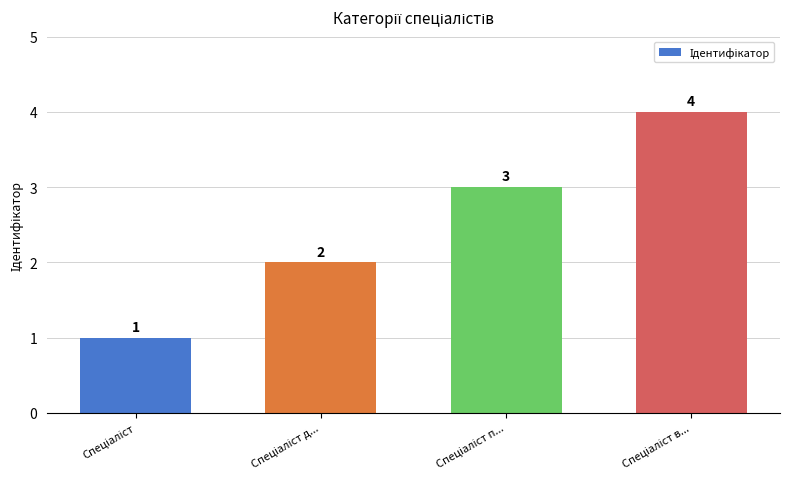

What is the minimum value shown in the chart?

1